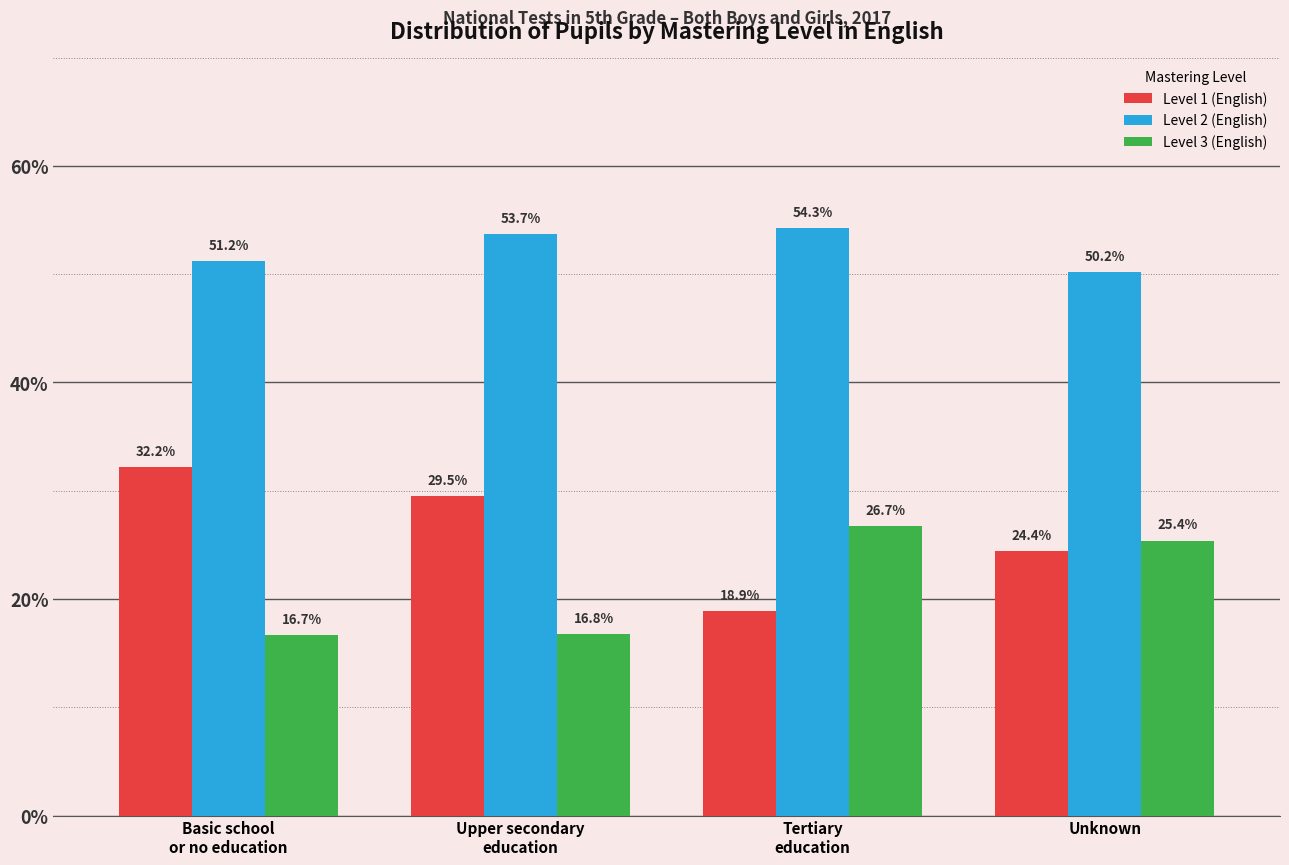

Count the number of categories in the chart.

4